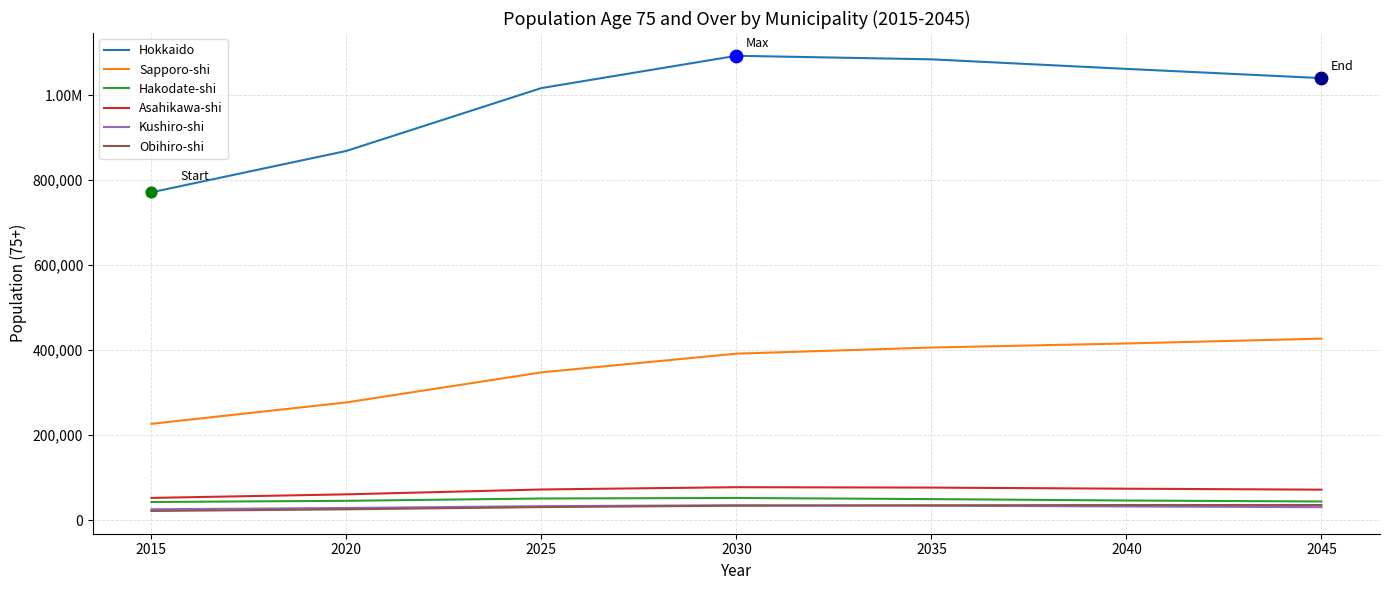

Is the value of Obihiro-shi at 2045 greater than the value of Kushiro-shi at 2020?

Yes